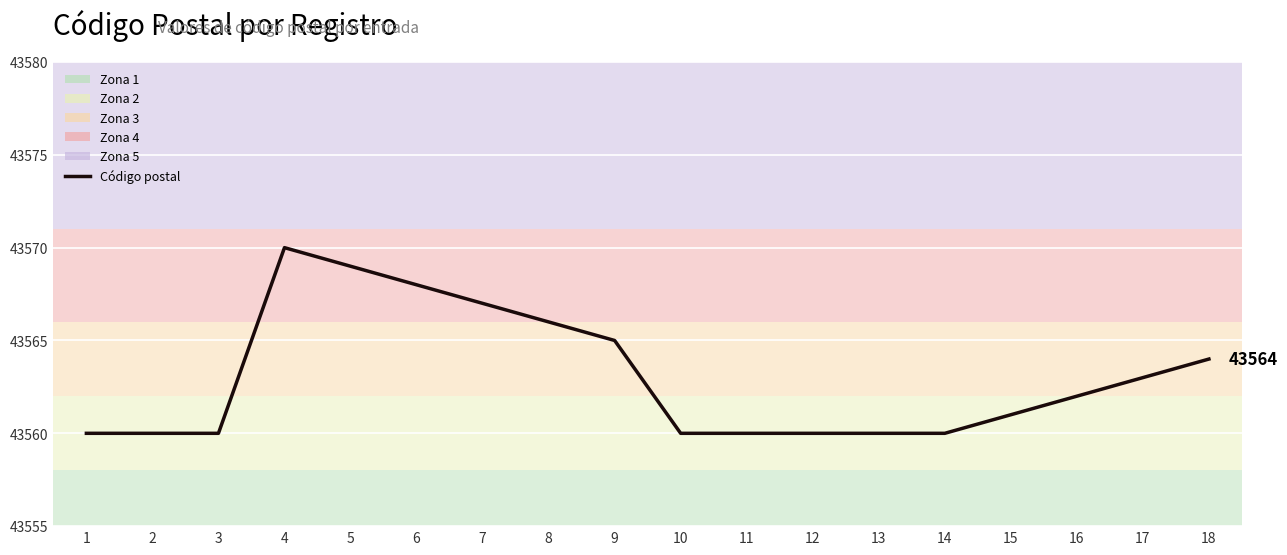

At which label does the data first exceed 43562?

4